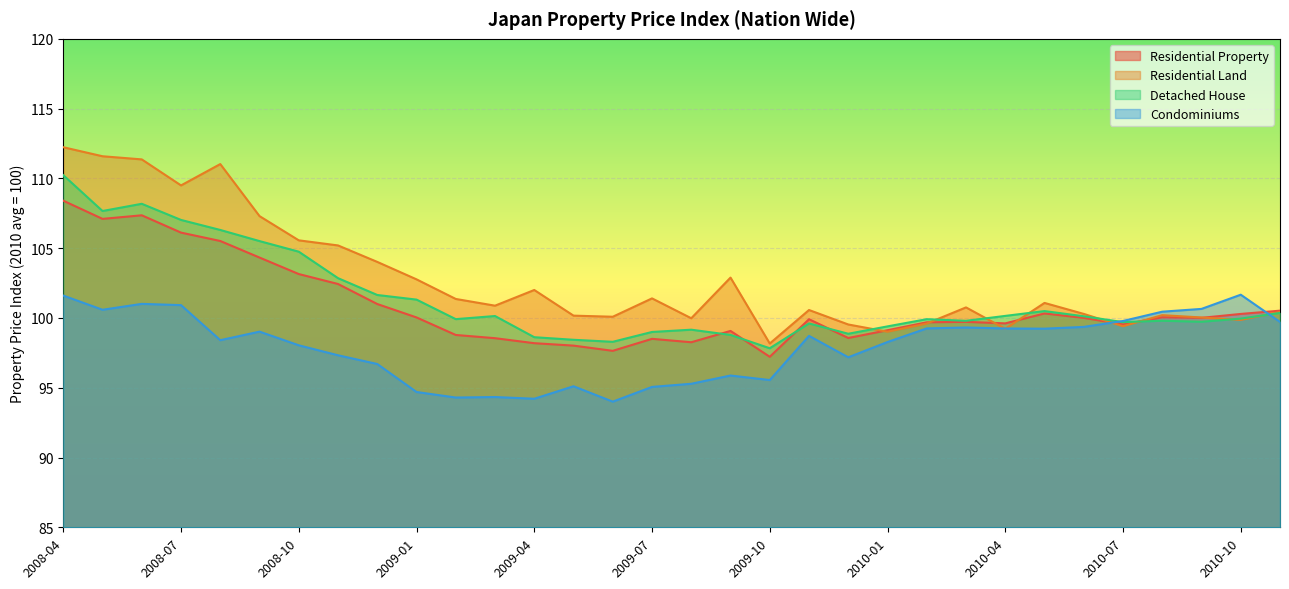

Rank the series by their maximum value, from lowest to highest.

Condominiums, Residential Property, Detached House, Residential Land